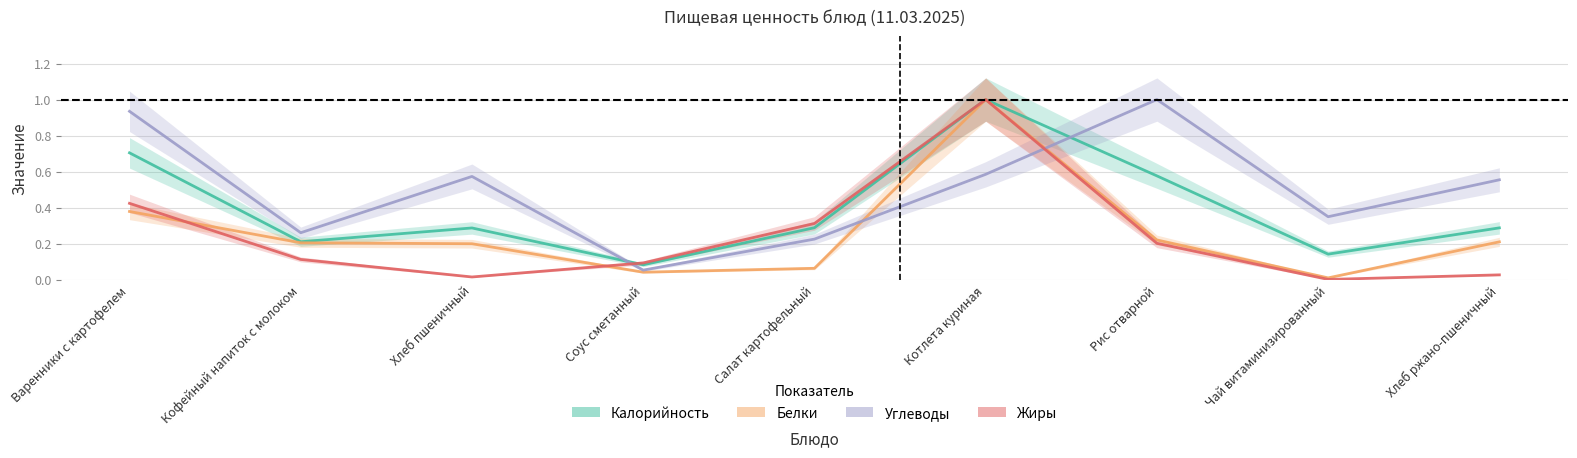

What are all the series names shown in the legend?

Калорийность, Белки, Углеводы, Жиры